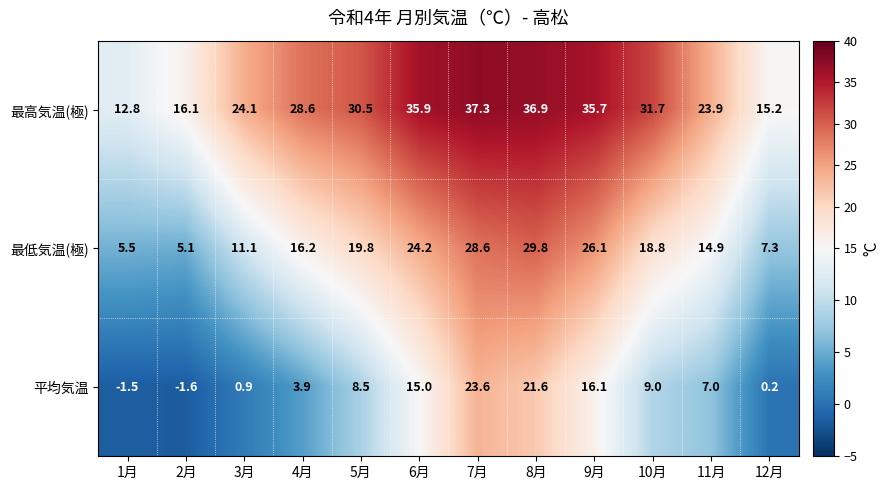

Where is 最低気温(極) nearest to the value 17?

4月